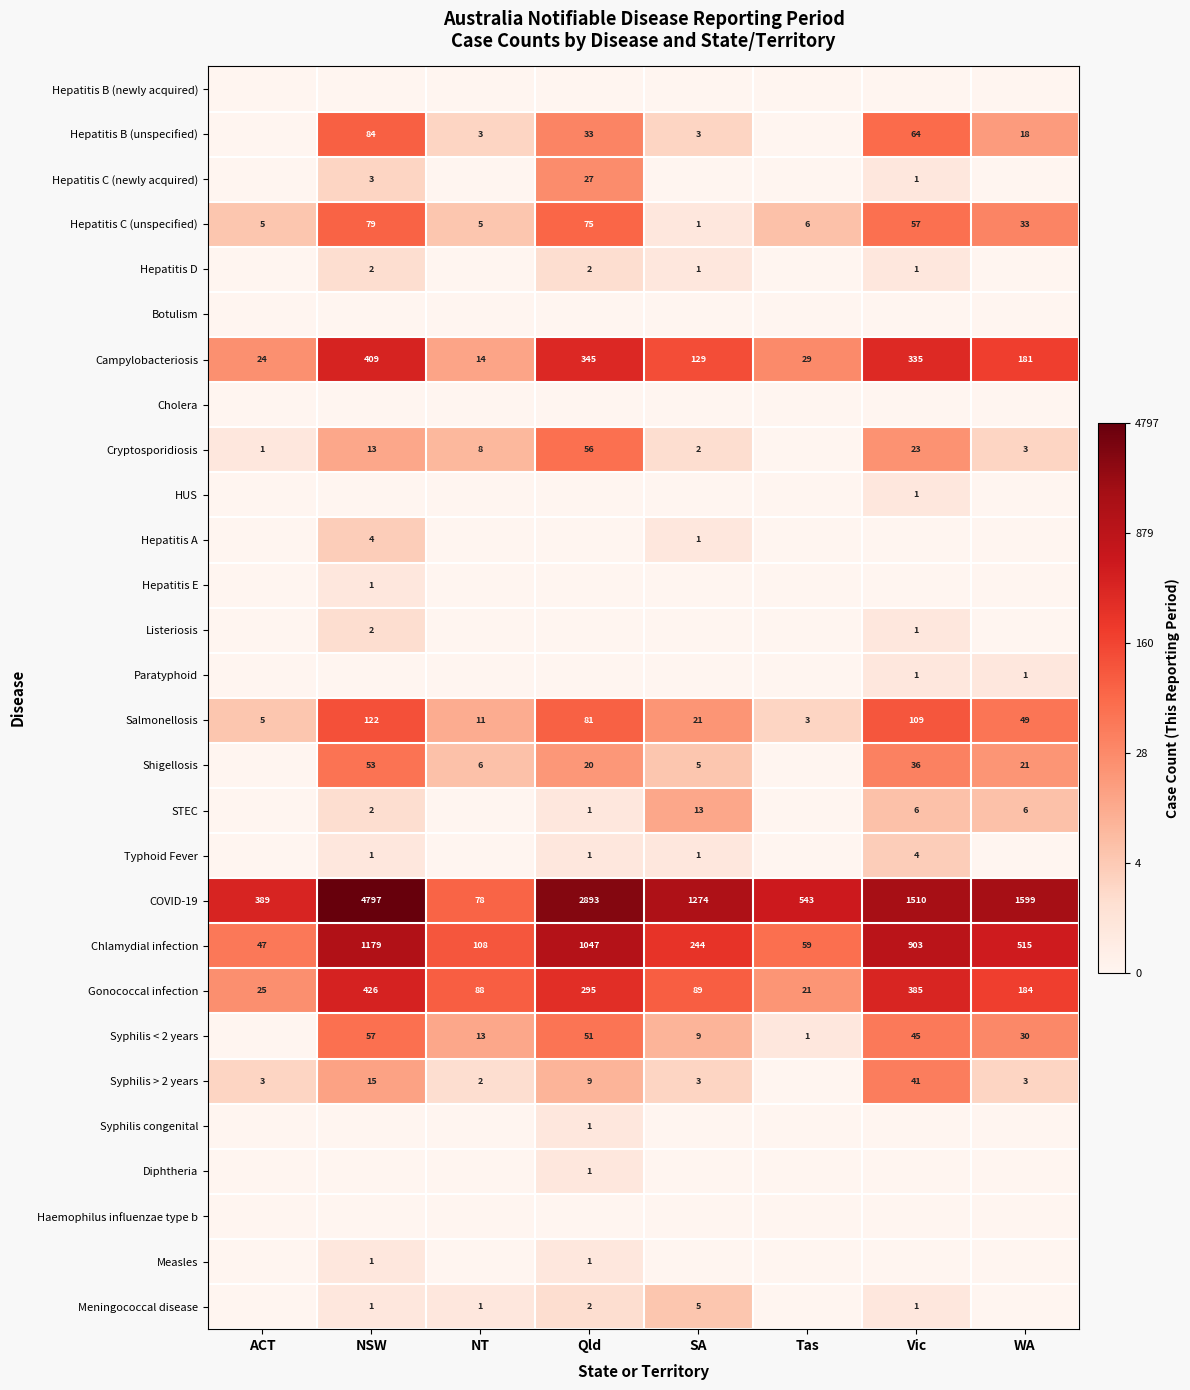

At which label is Campylobacteriosis closest to 211?

WA